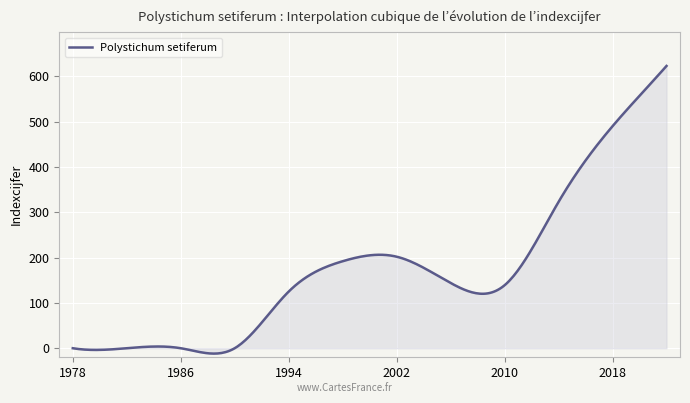

What is the difference between the maximum and minimum values?

634.9